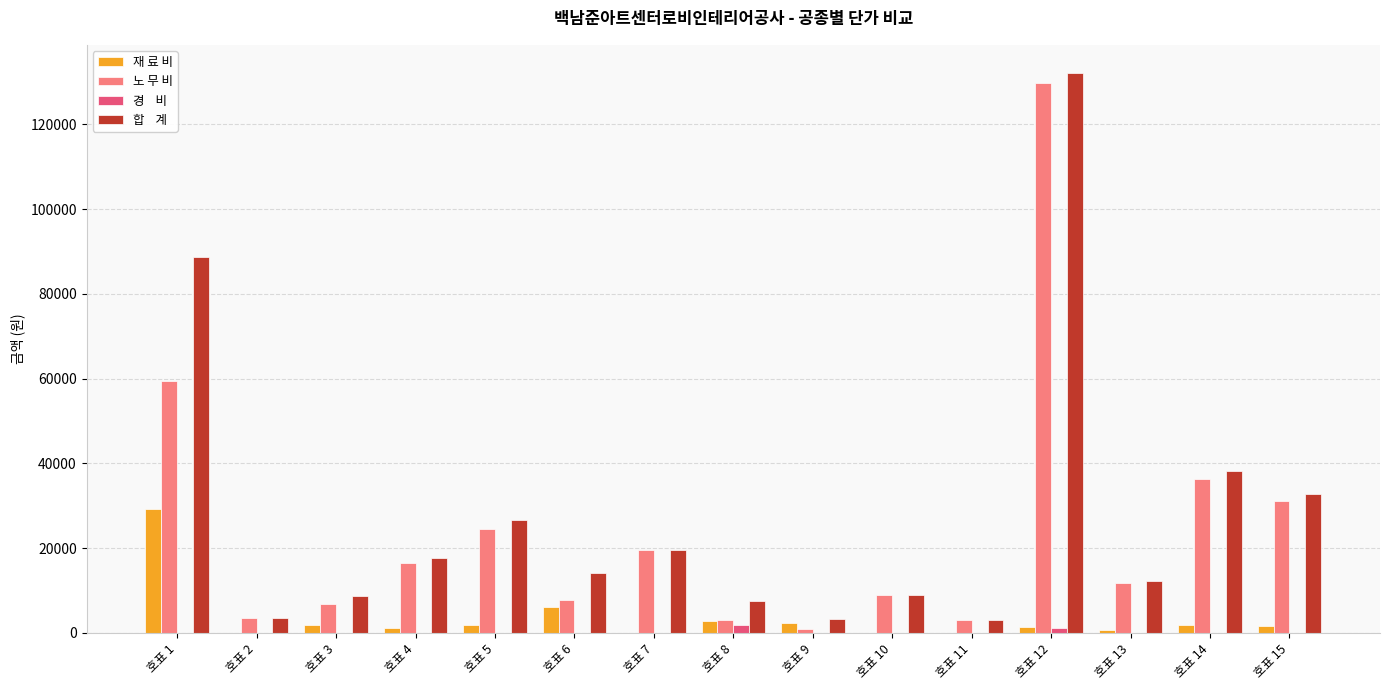

At which category is the sum across all series the highest?

호표 12